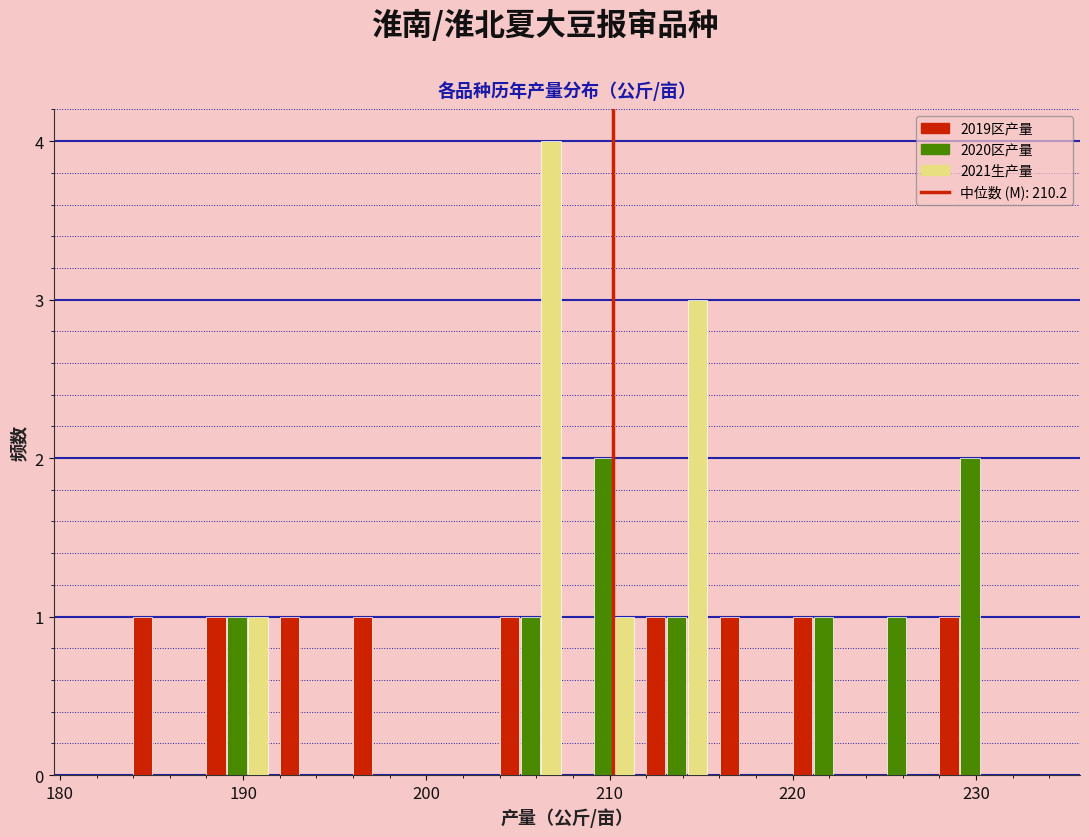

Reading left to right, list every range on the x-axis with the height of the bar of each series over it. Neither the bar edges nor the heights are printed on the chart, so give them approximately, as read against the axes.

184 to 188: 2019区产量=1	2020区产量=0	2021生产量=0
188 to 192: 2019区产量=1	2020区产量=1	2021生产量=1
192 to 196: 2019区产量=1	2020区产量=0	2021生产量=0
196 to 200: 2019区产量=1	2020区产量=0	2021生产量=0
200 to 204: 2019区产量=0	2020区产量=0	2021生产量=0
204 to 208: 2019区产量=1	2020区产量=1	2021生产量=4
208 to 212: 2019区产量=0	2020区产量=2	2021生产量=1
212 to 216: 2019区产量=1	2020区产量=1	2021生产量=3
216 to 220: 2019区产量=1	2020区产量=0	2021生产量=0
220 to 224: 2019区产量=1	2020区产量=1	2021生产量=0
224 to 228: 2019区产量=0	2020区产量=1	2021生产量=0
228 to 232: 2019区产量=1	2020区产量=2	2021生产量=0